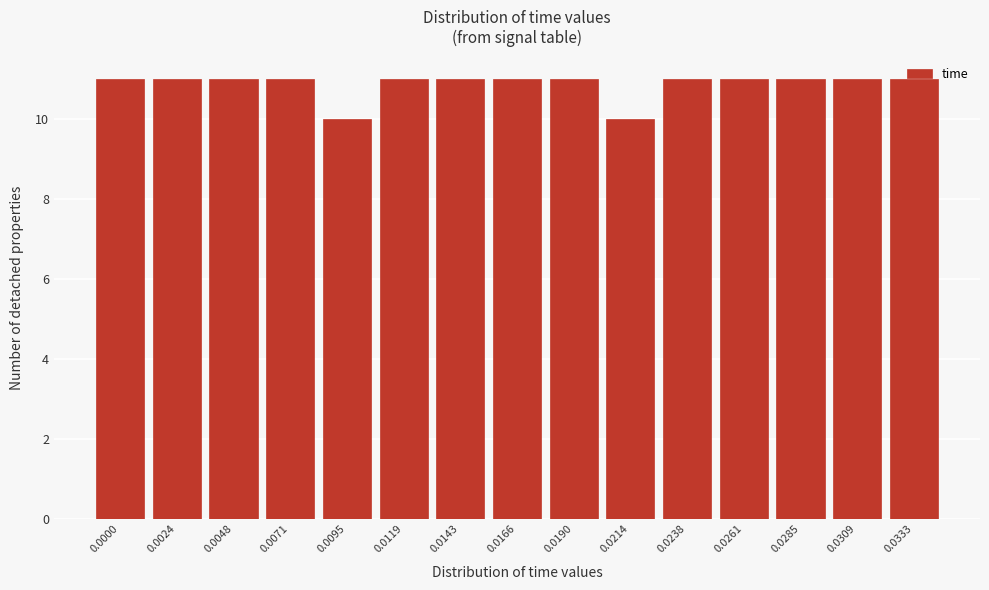

Approximately how many times larger is the value at 0.0190 compared to 0.0261?

1.0